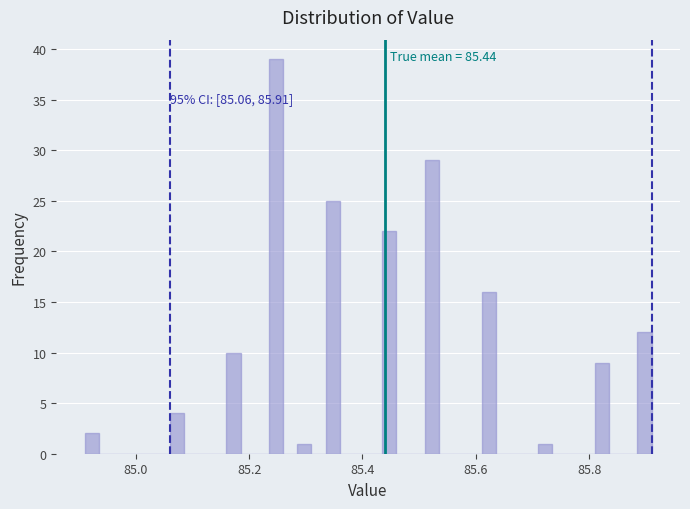

Read against the x-axis, roughly where is the centre of the tallest bar?

85.24